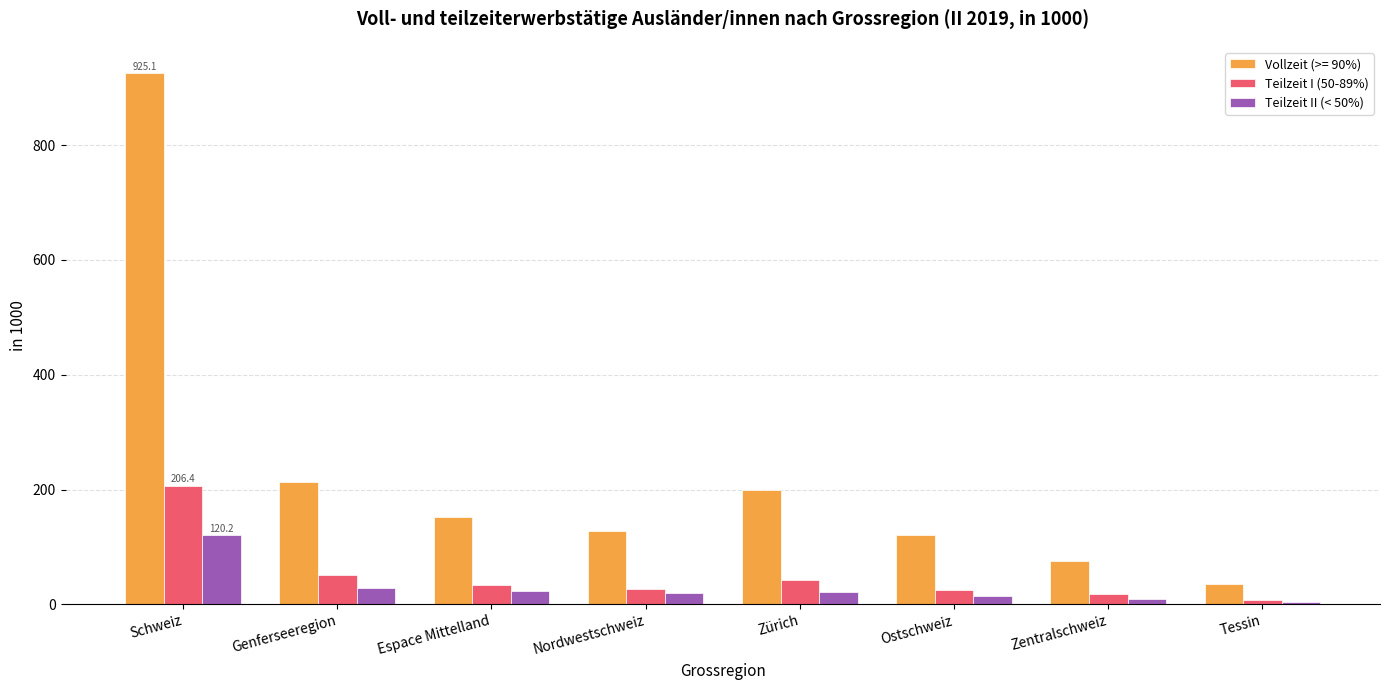

Between Zürich and Ostschweiz, which series saw the biggest shift?

Vollzeit (>= 90%)